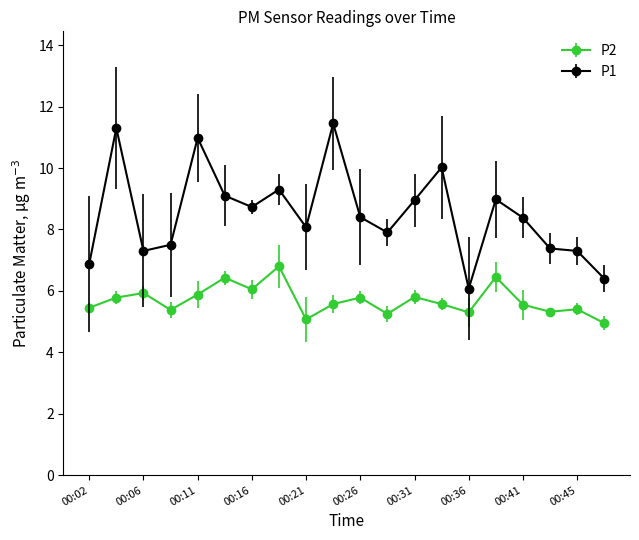

What is the average value of the P2 series?

5.7